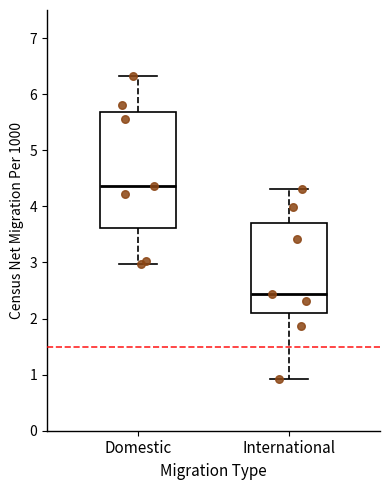

Which box is the tallest, from its lower edge to its upper edge?

Domestic